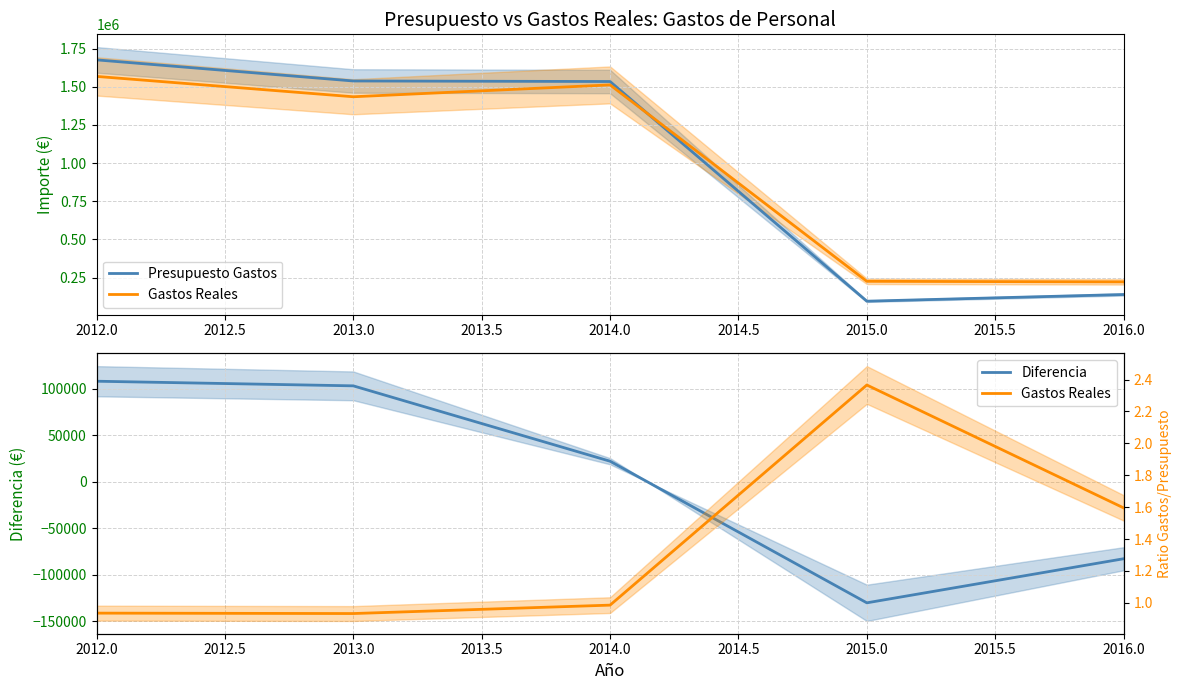

Which series has the largest total across all categories?

Presupuesto Gastos